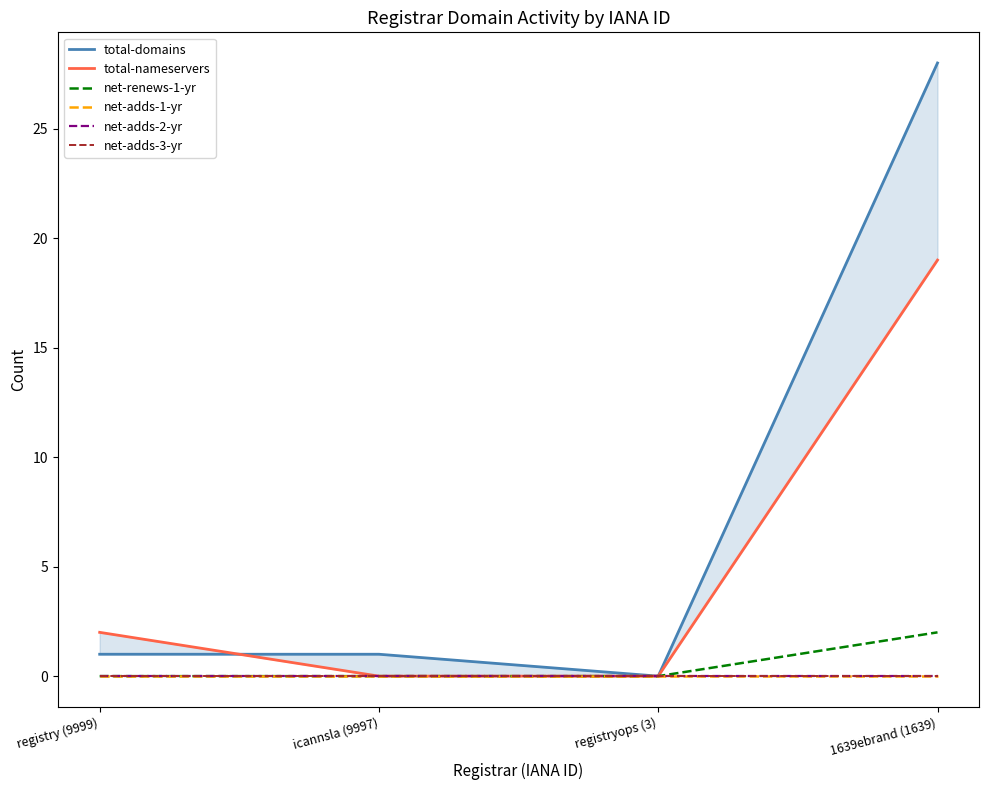

What is the spread (max minus min) of values at 1639ebrand (1639)?

28